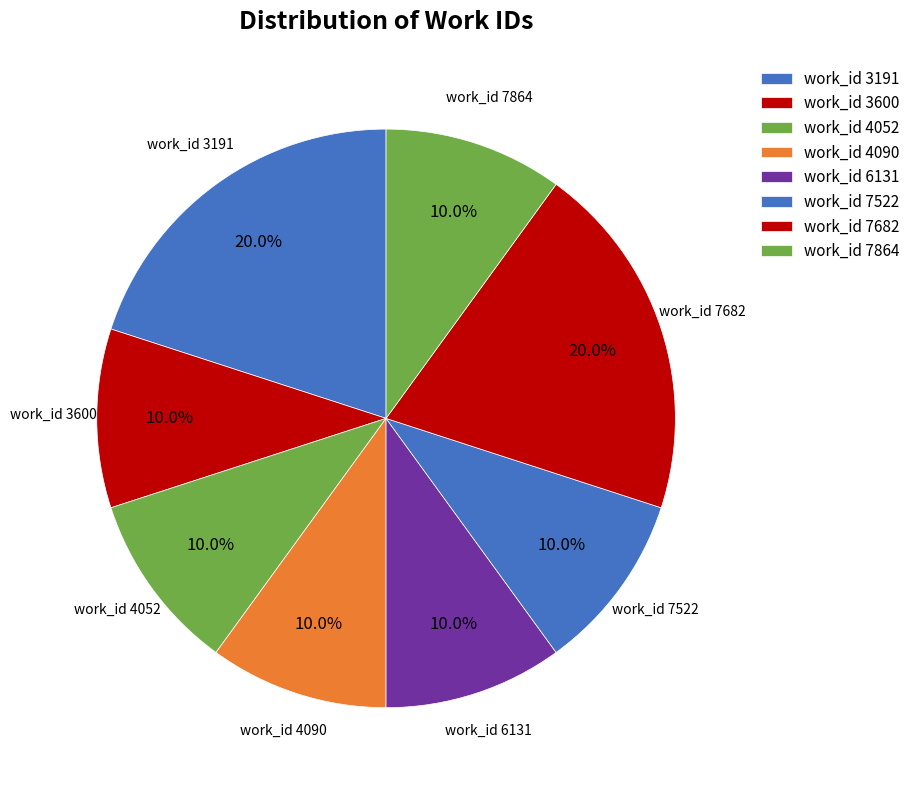

Count the number of slices in the pie.

8